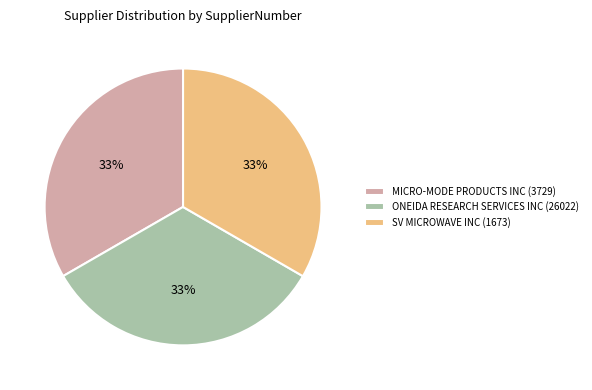

Is it true that ONEIDA RESEARCH SERVICES INC (26022) is 33% of the pie?

True